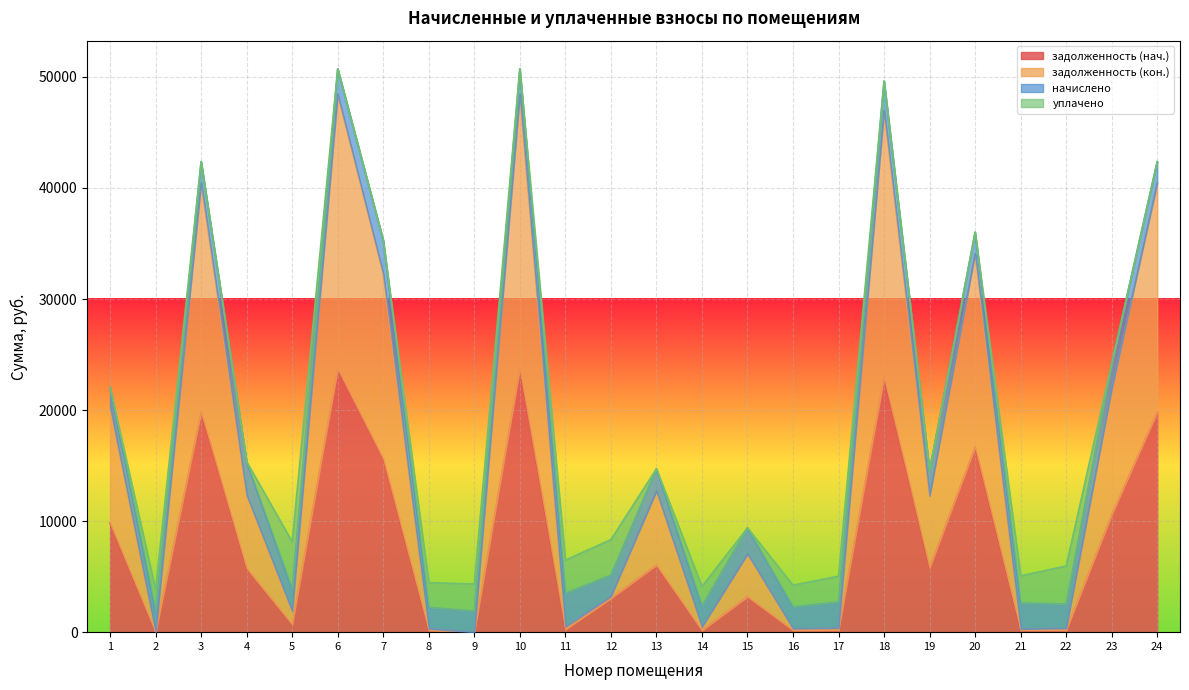

True or false: задолженность (нач.) and задолженность (кон.) cross at least once.

False